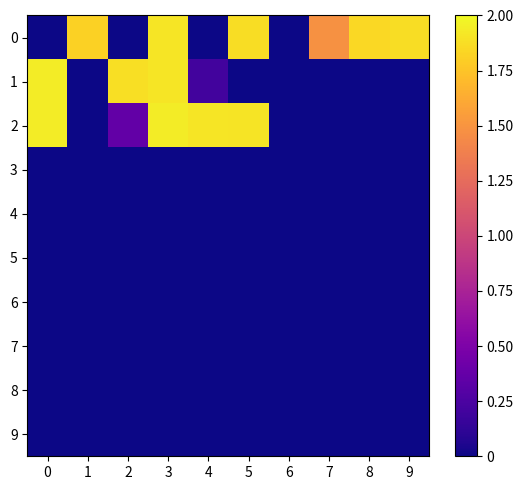

Reading left to right, what are all the values shown in this chart?

0: 0=0.0	1=1.8	2=0.0	3=1.9	4=0.0	5=1.9	6=0.0	7=1.5	8=1.8	9=1.9
1: 0=1.9	1=0.0	2=1.9	3=1.9	4=0.2	5=0.0	6=0.0	7=0.0	8=0.0	9=0.0
2: 0=1.9	1=0.0	2=0.4	3=1.9	4=1.9	5=1.9	6=0.0	7=0.0	8=0.0	9=0.0
3: 0=0.0	1=0.0	2=0.0	3=0.0	4=0.0	5=0.0	6=0.0	7=0.0	8=0.0	9=0.0
4: 0=0.0	1=0.0	2=0.0	3=0.0	4=0.0	5=0.0	6=0.0	7=0.0	8=0.0	9=0.0
5: 0=0.0	1=0.0	2=0.0	3=0.0	4=0.0	5=0.0	6=0.0	7=0.0	8=0.0	9=0.0
6: 0=0.0	1=0.0	2=0.0	3=0.0	4=0.0	5=0.0	6=0.0	7=0.0	8=0.0	9=0.0
7: 0=0.0	1=0.0	2=0.0	3=0.0	4=0.0	5=0.0	6=0.0	7=0.0	8=0.0	9=0.0
8: 0=0.0	1=0.0	2=0.0	3=0.0	4=0.0	5=0.0	6=0.0	7=0.0	8=0.0	9=0.0
9: 0=0.0	1=0.0	2=0.0	3=0.0	4=0.0	5=0.0	6=0.0	7=0.0	8=0.0	9=0.0